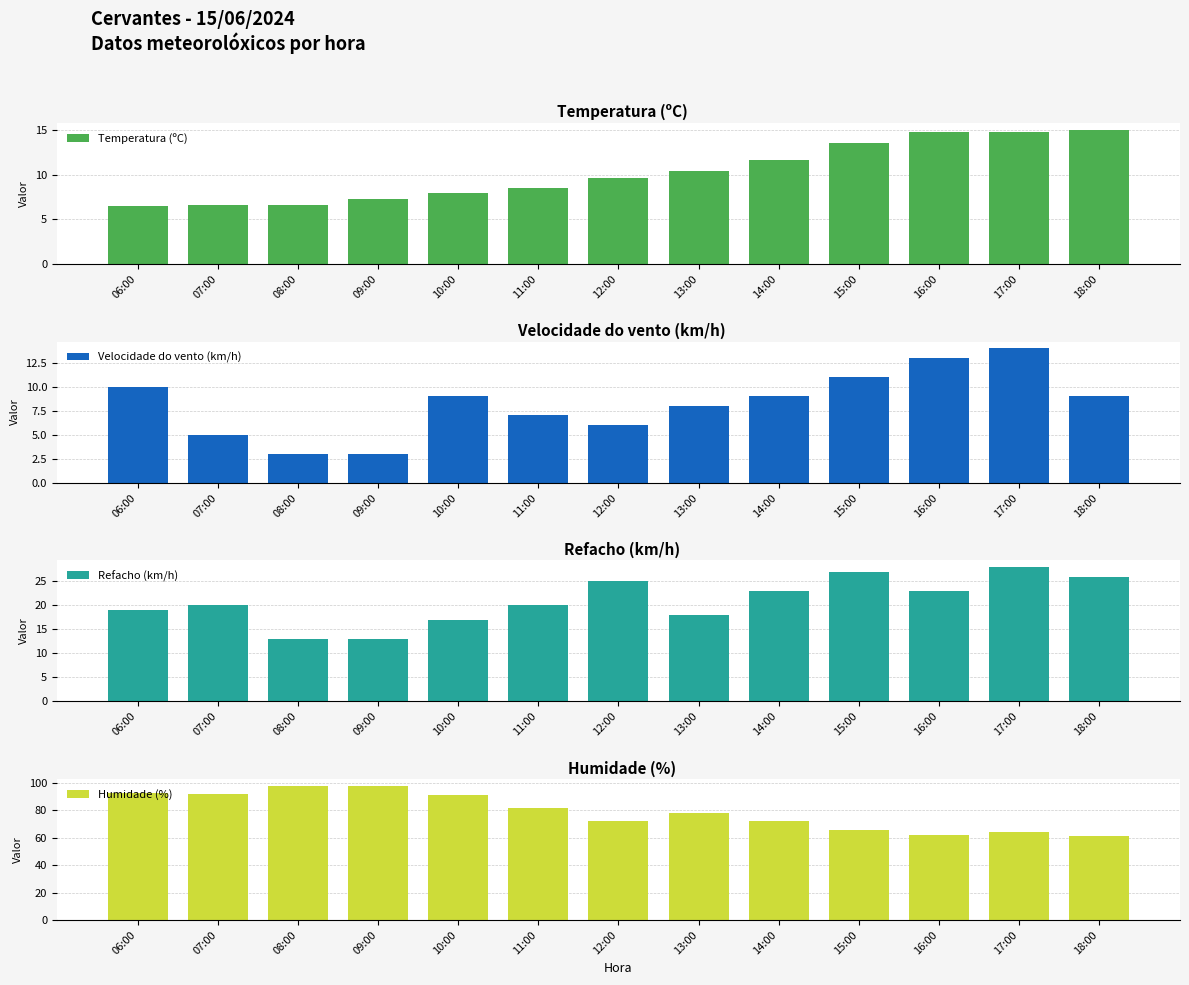

At which label does Velocidade do vento (km/h) reach its minimum?

08:00